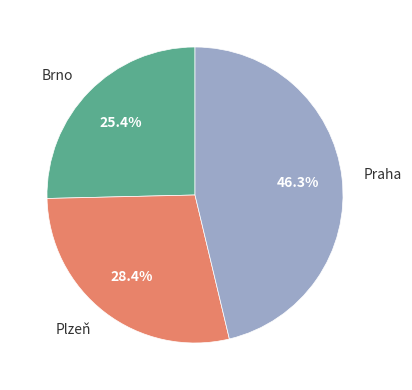

Rank the categories by value from highest to lowest.

Praha, Plzeň, Brno